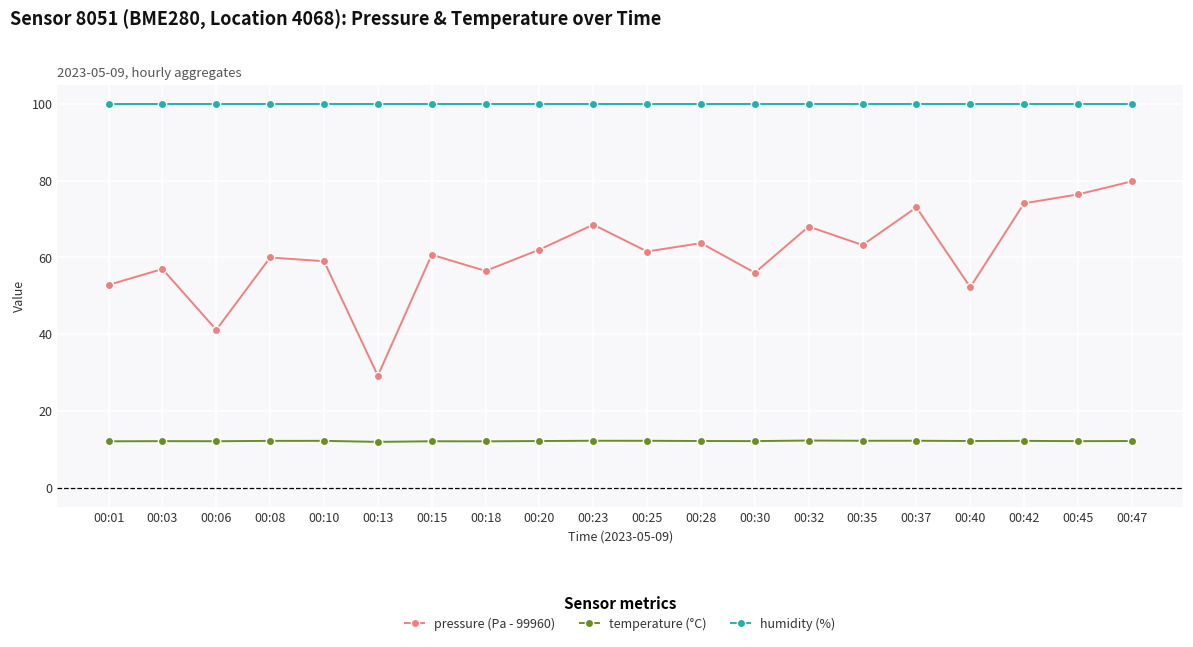

True or false: temperature (°C) and pressure (Pa - 99960) intersect in this chart.

False